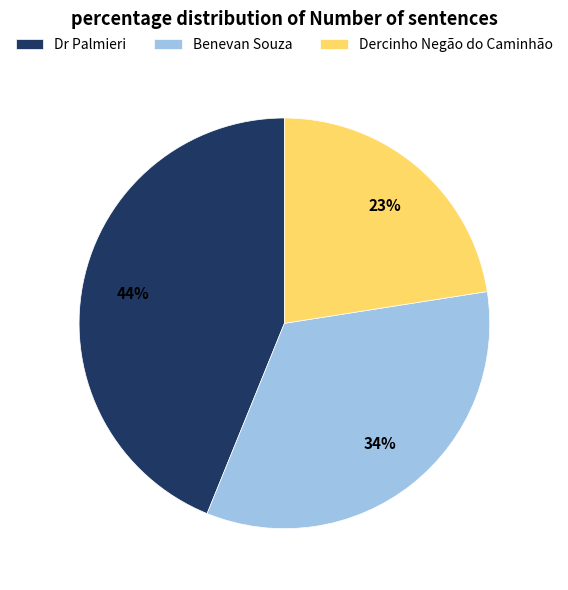

Is it true that Dercinho Negão do Caminhão is 16% of the pie?

False